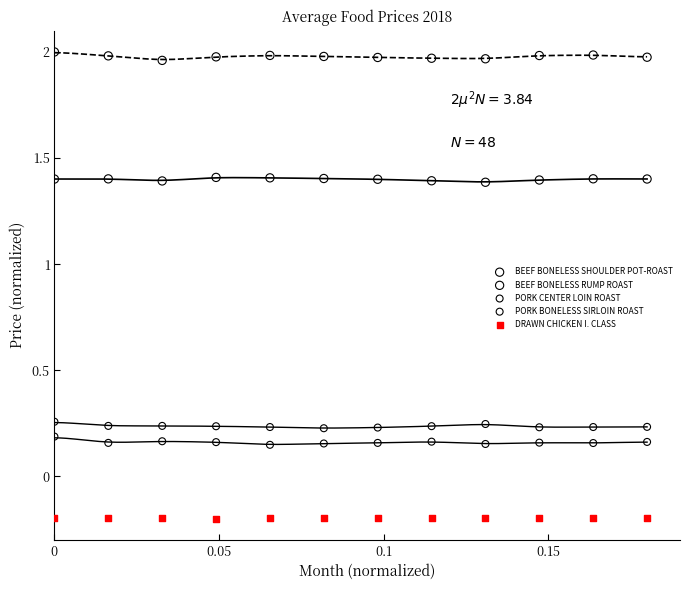

Which series contains the lowest Y value?

DRAWN CHICKEN I. CLASS